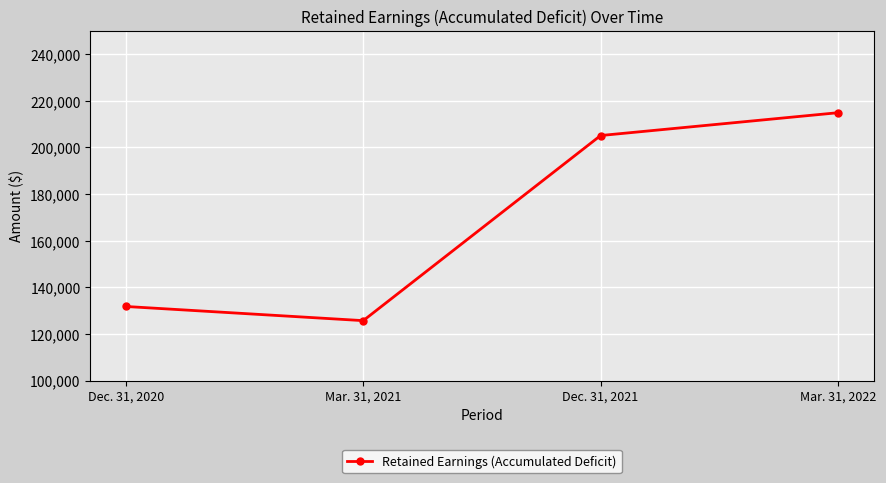

Does the chart display data point markers on the line(s)?

Yes